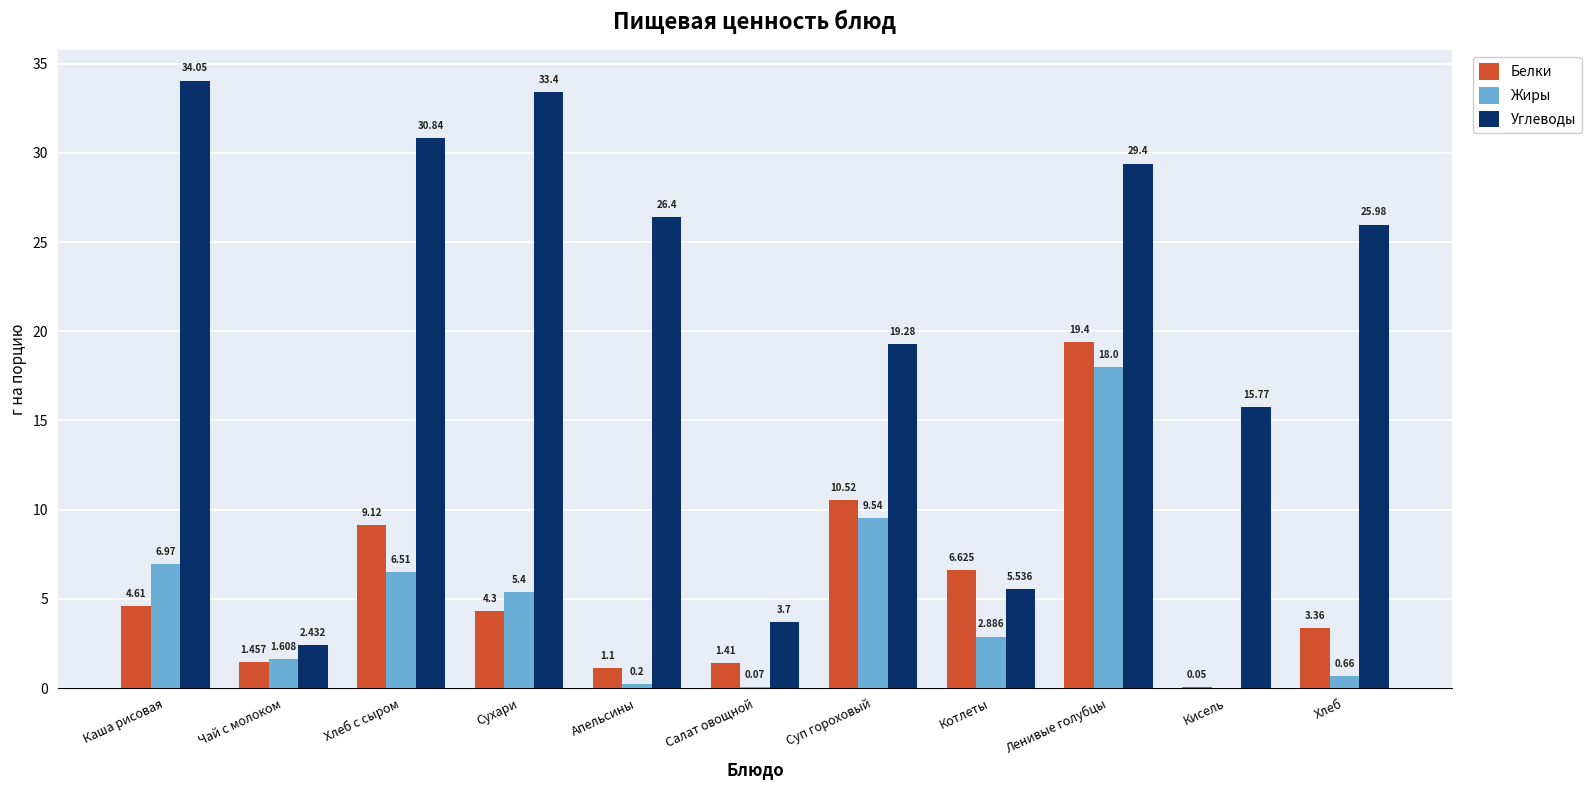

Between Чай с молоком and Сухари, which series saw the biggest shift?

Углеводы